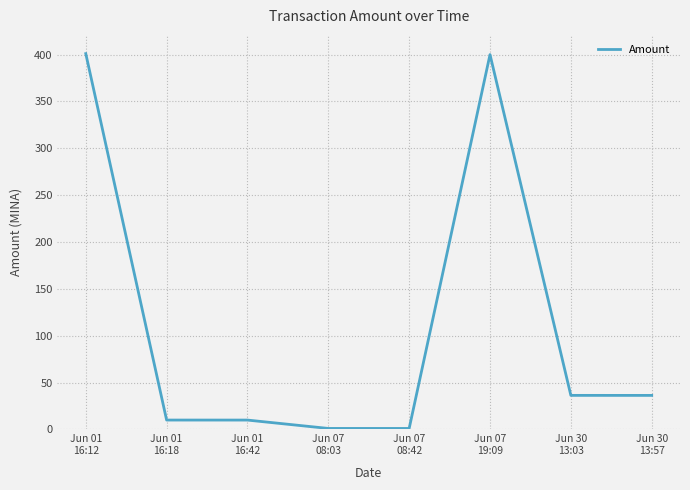

What is the sum of all values?

895.7